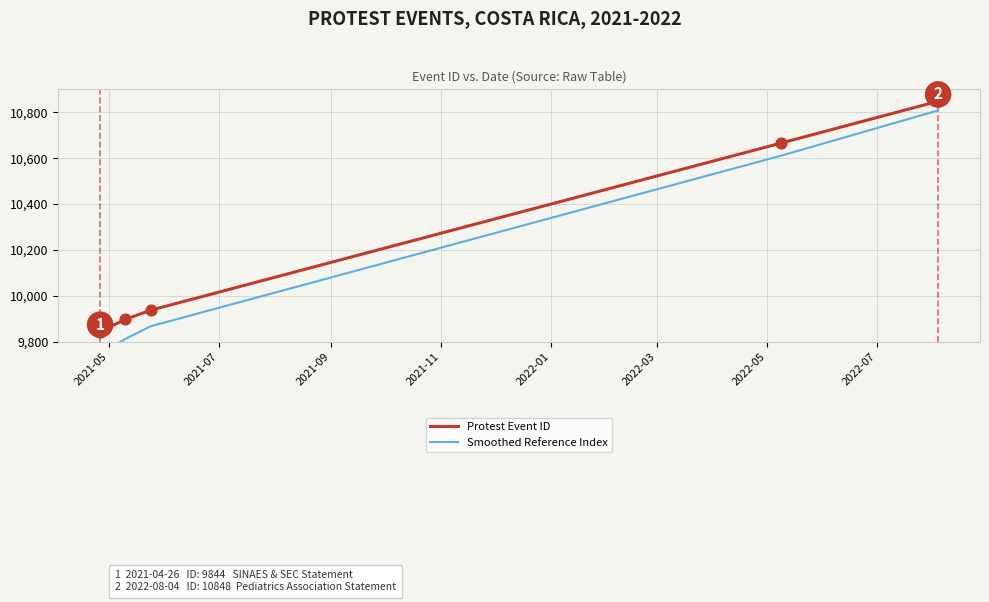

Which series reaches the minimum Y coordinate?

Smoothed Reference Index